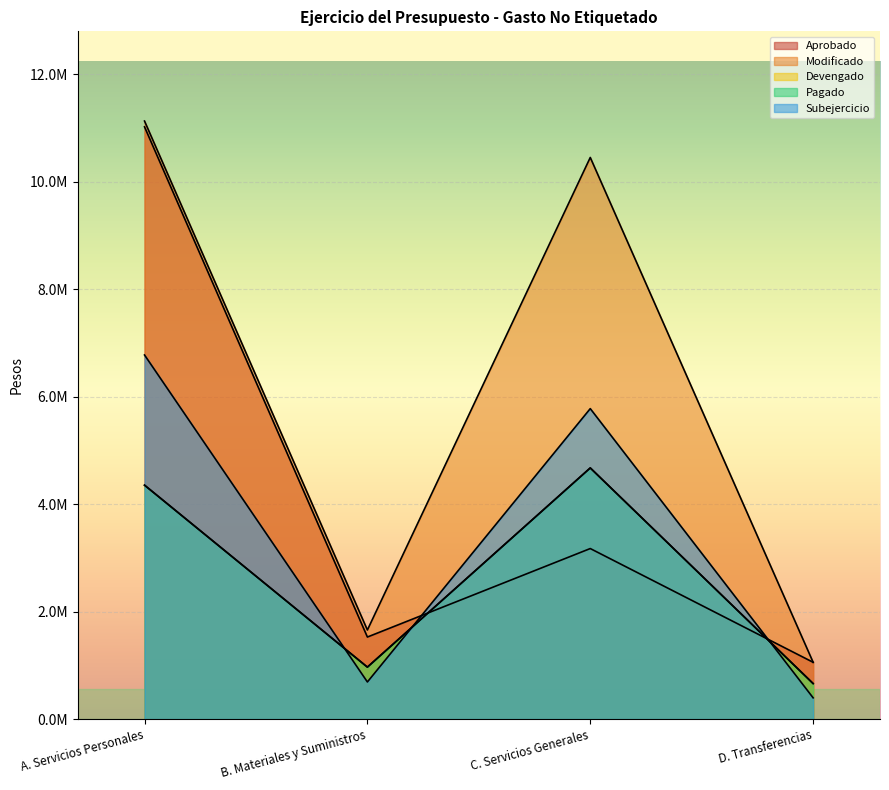

How many data points in Subejercicio are less than 395590?

3